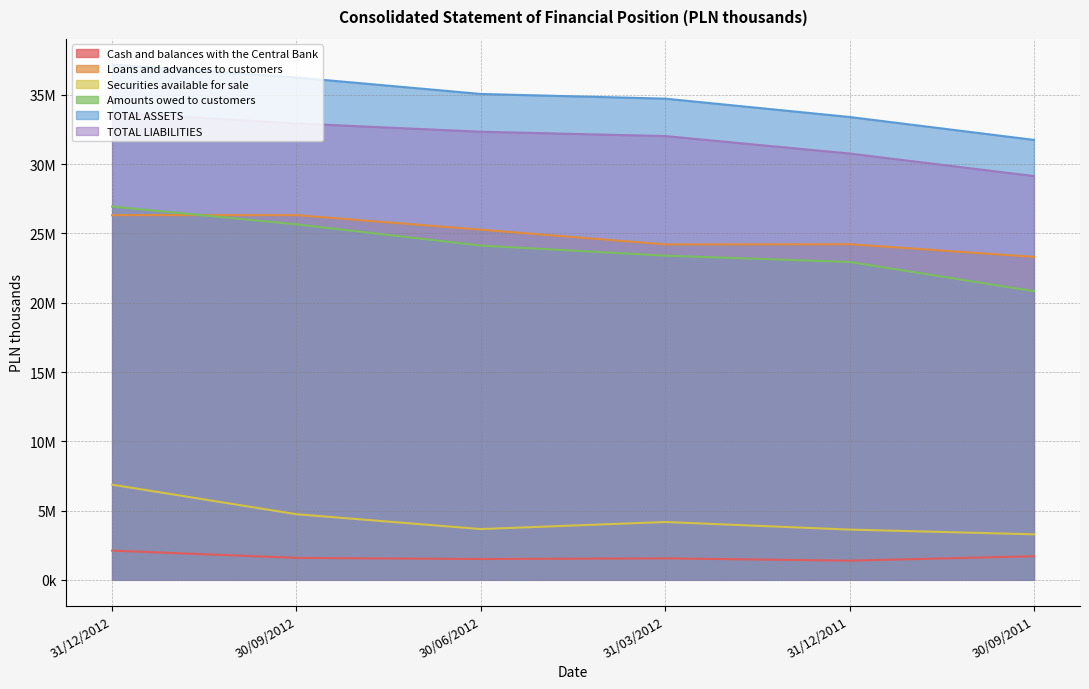

Rank the series at 31/12/2012 from lowest to highest value.

Cash and balances with the Central Bank, Securities available for sale, Loans and advances to customers, Amounts owed to customers, TOTAL LIABILITIES, TOTAL ASSETS